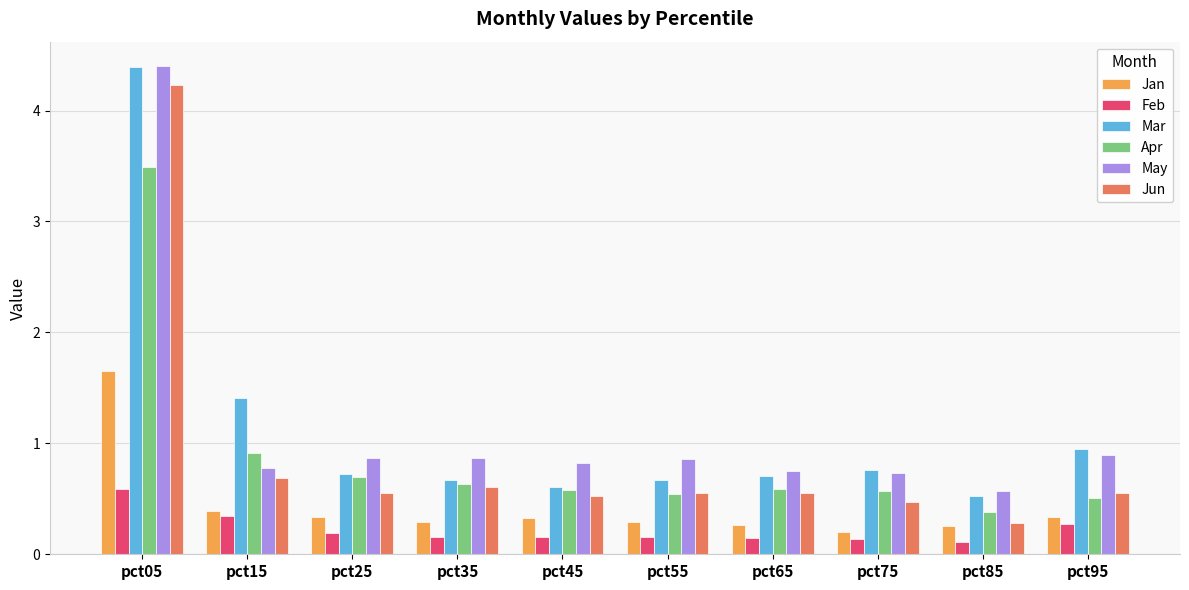

Is it true that Jun equals 0.6 at pct65?

True